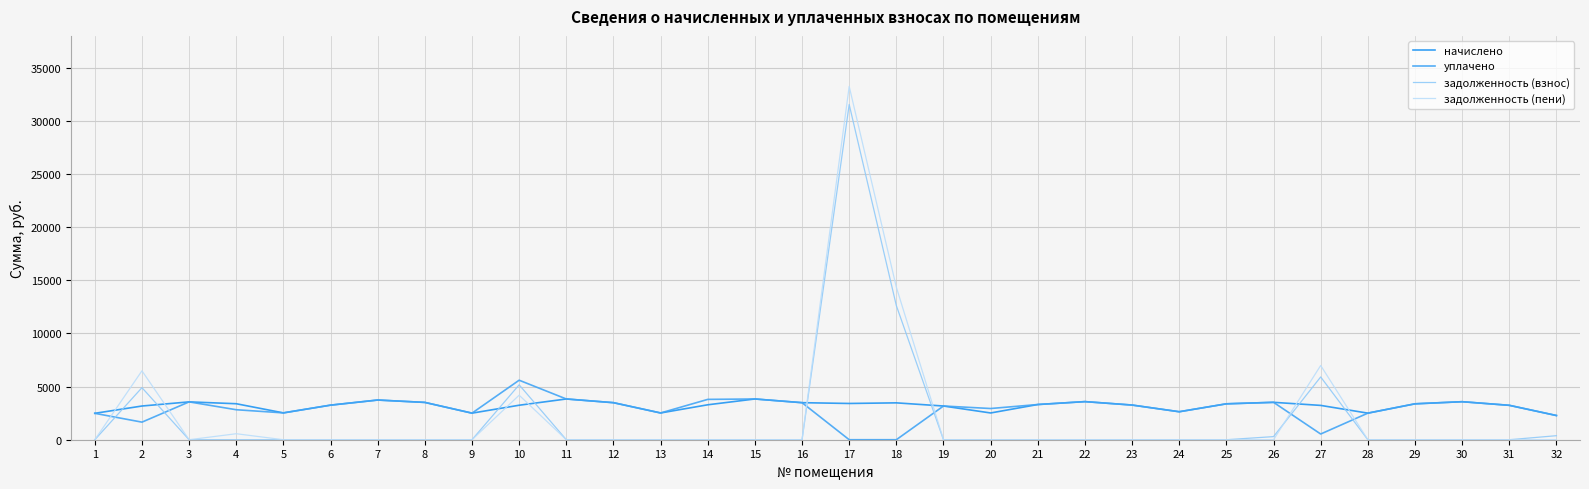

The задолженность (пени) series shows 0.0 at 30. True or false?

True